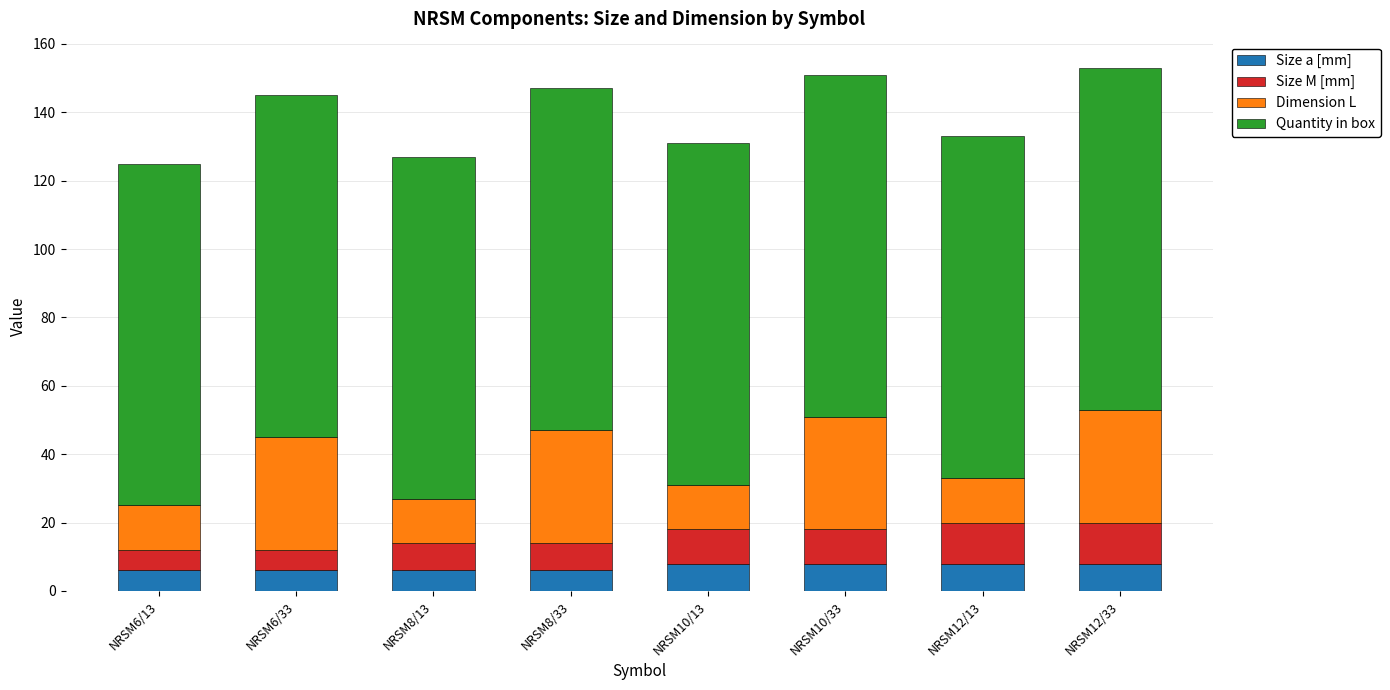

What is the highest value of the Size a [mm] series?

8